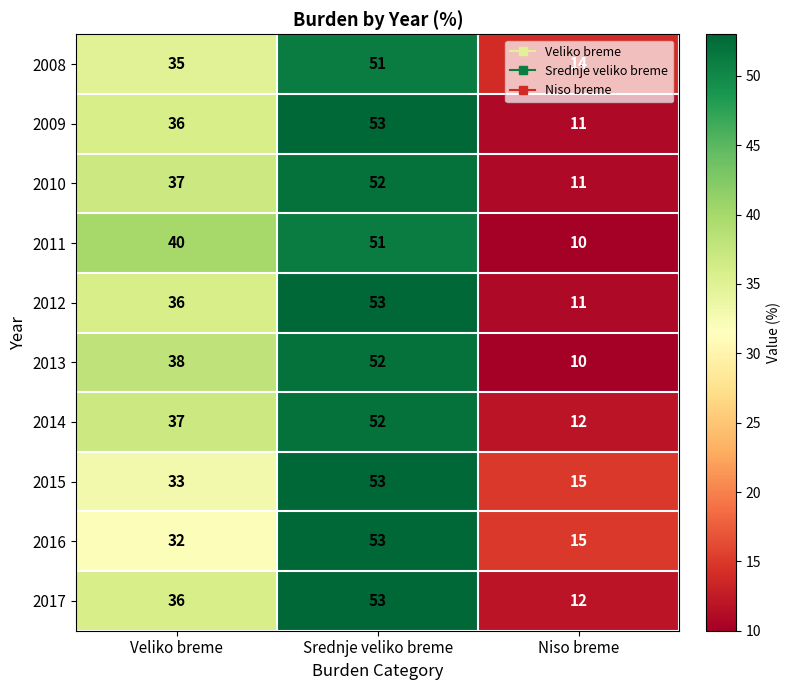

Which label corresponds to the smallest value in the chart?

Niso breme